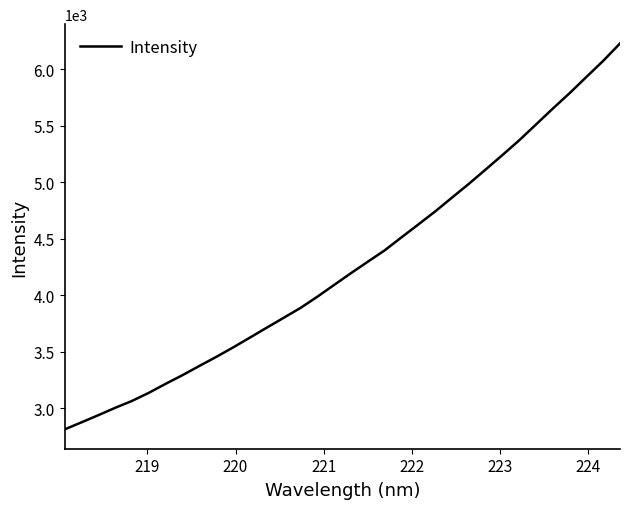

What is the greatest value displayed?

6230.4